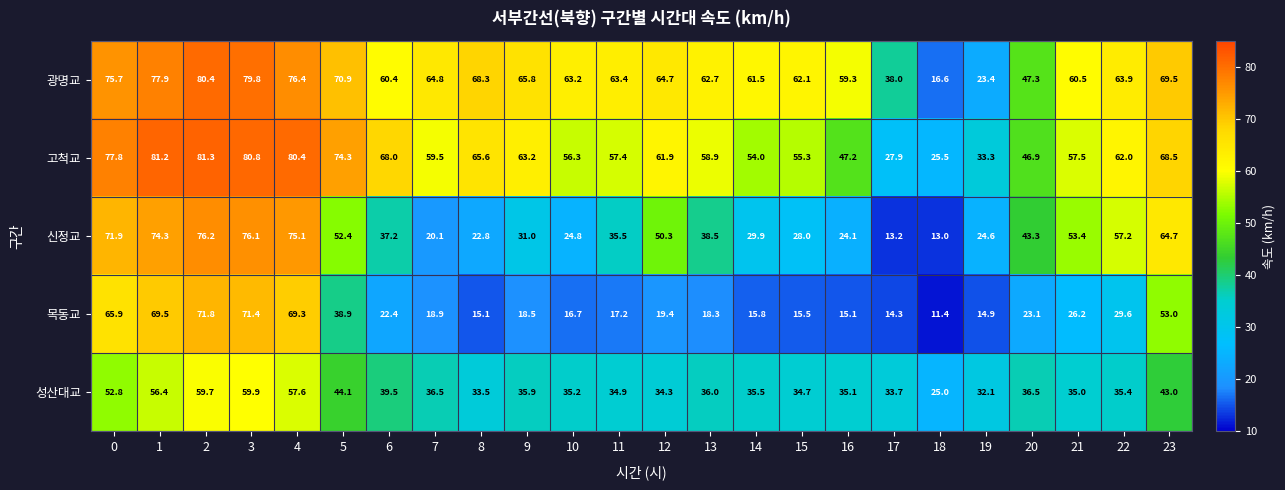

Which series has the largest total across all categories?

광명교